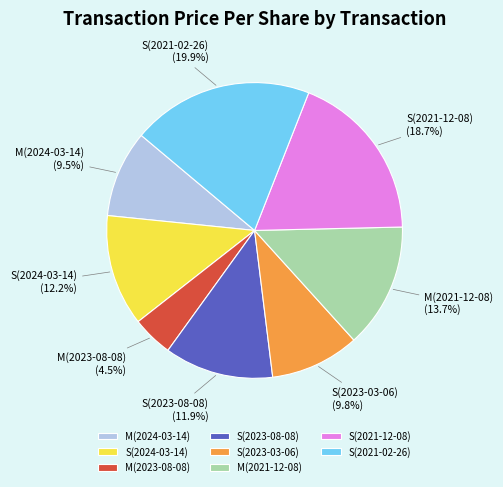

Which has a higher value, S(2023-03-06) or M(2023-08-08)?

S(2023-03-06)